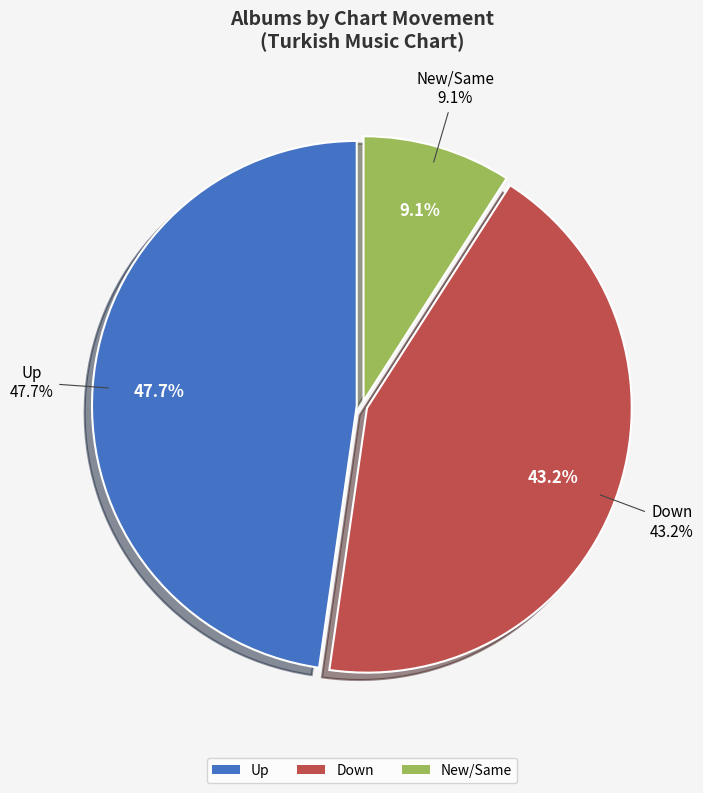

How many segments does this pie chart have?

3